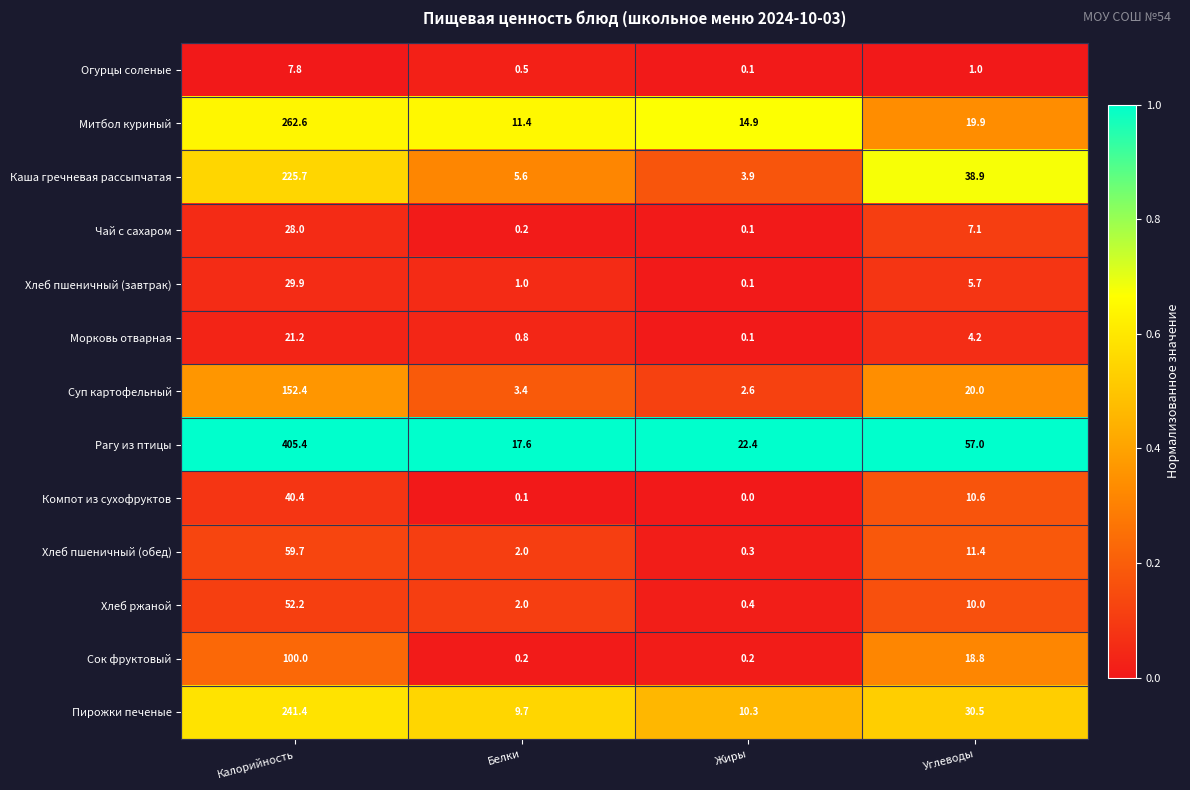

Is it true that Морковь отварная equals 0.1 at Жиры?

True